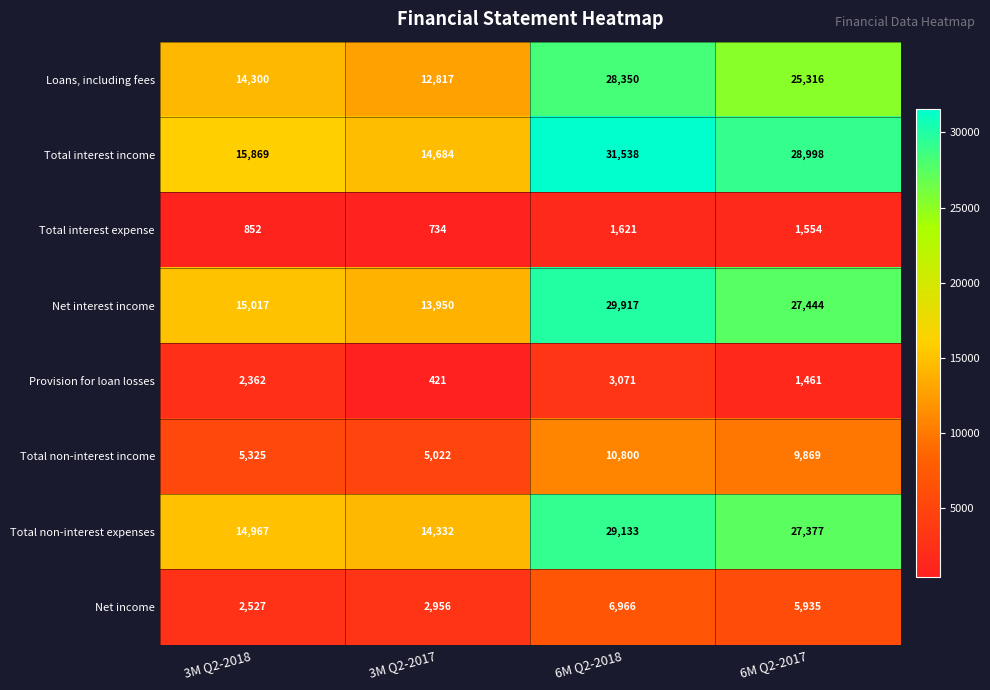

What is the difference between the second highest and second lowest values in the Total non-interest expenses series?

12410